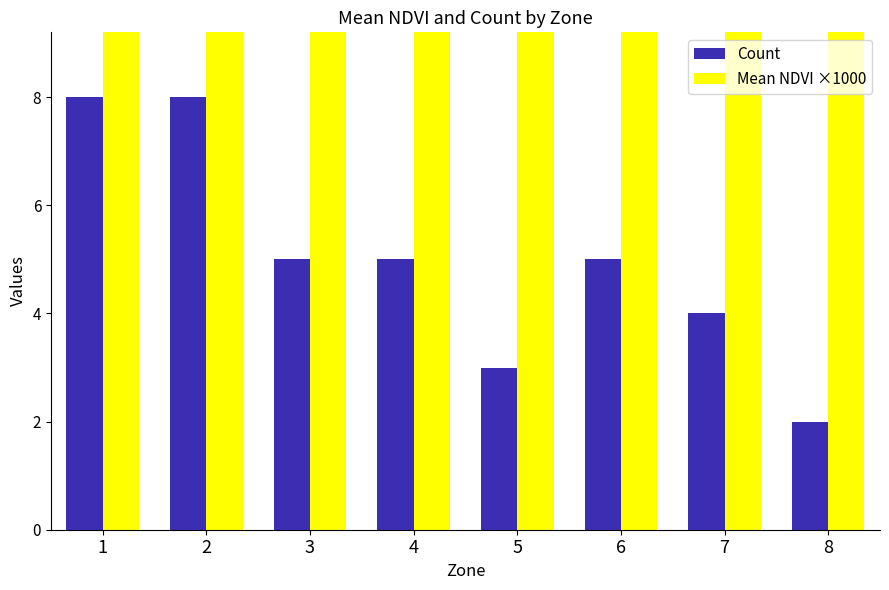

At which label does Mean NDVI ×1000 first exceed 99?

5